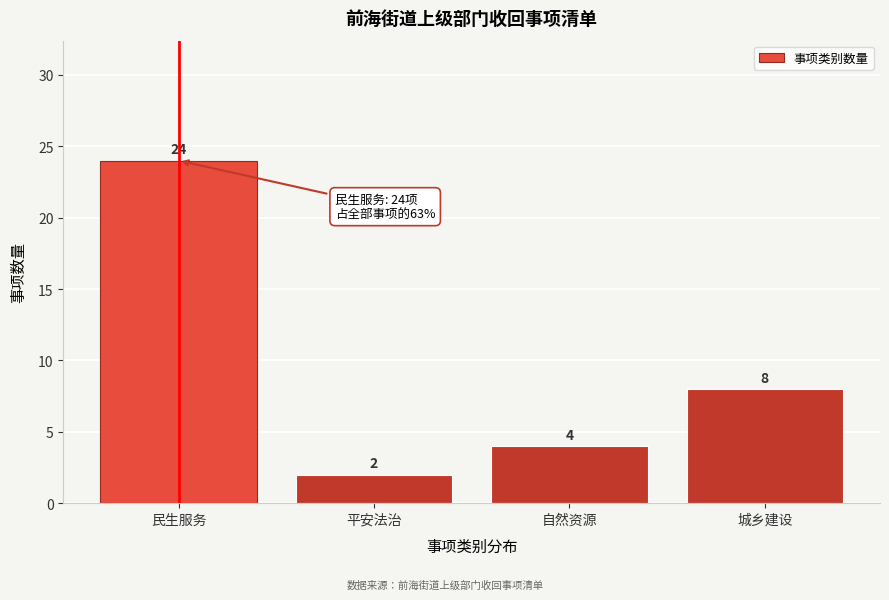

Reading left to right, extract all data points from this chart.

民生服务=24	平安法治=2	自然资源=4	城乡建设=8